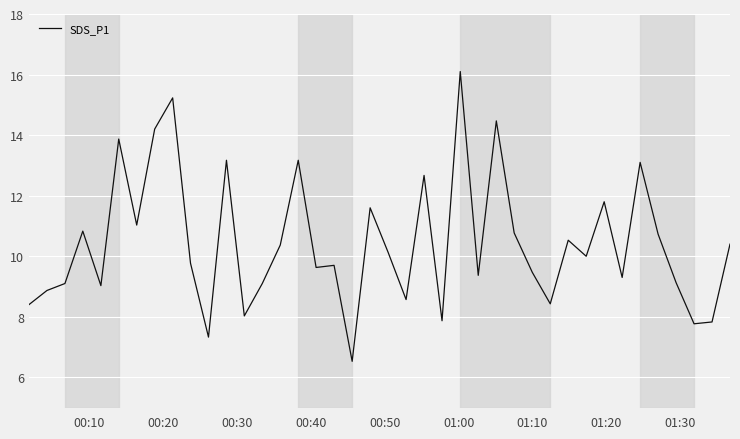

True or false: there are more than 1 points higher than both neighbors.

True